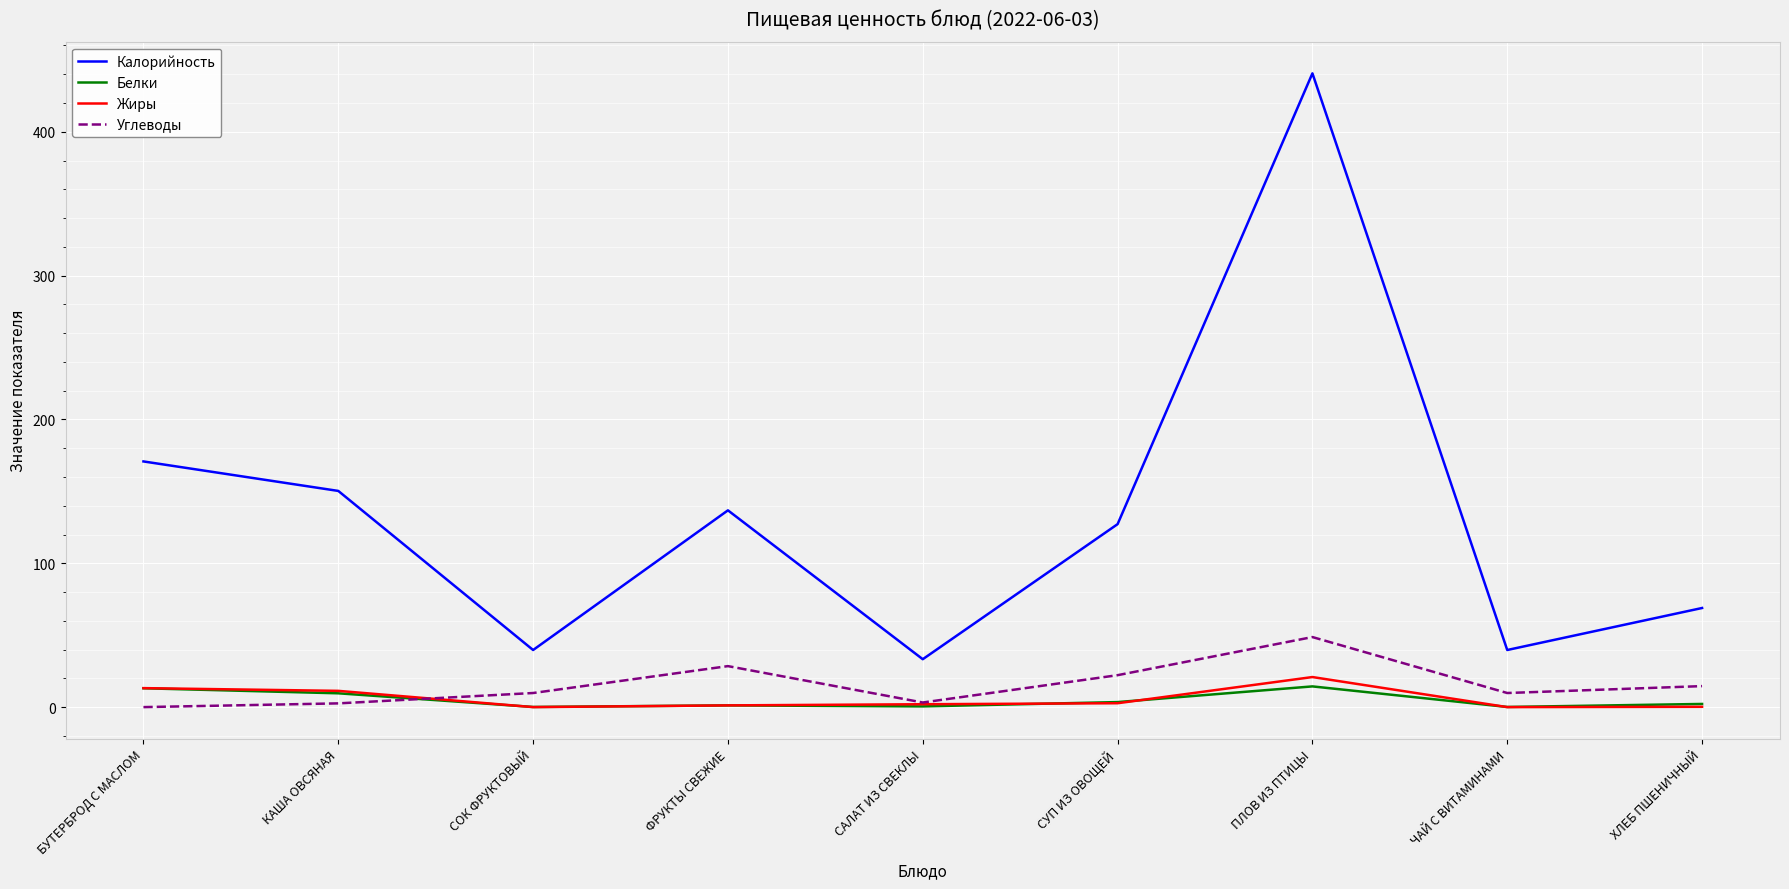

At which label does Белки first exceed 2?

БУТЕРБРОД С МАСЛОМ